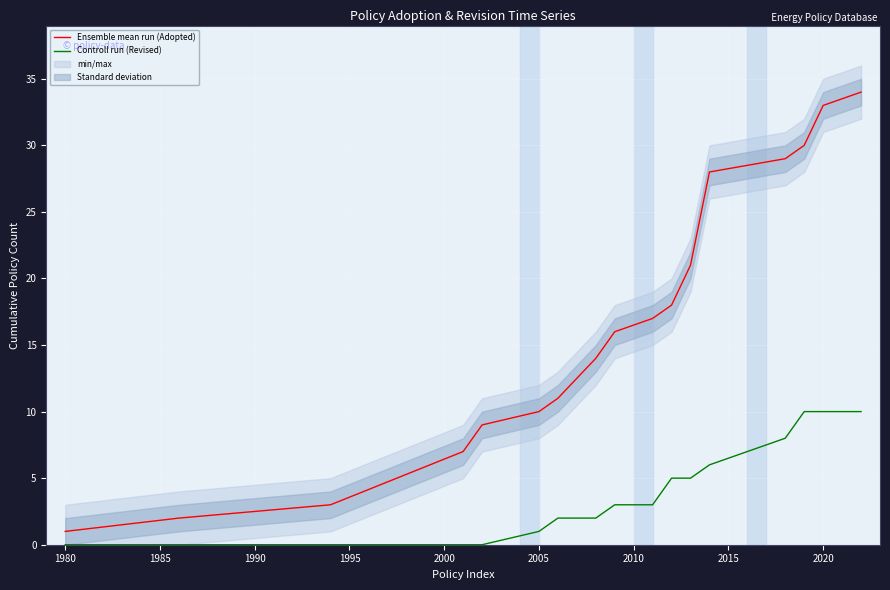

What is the value of the Ensemble mean run (Adopted) point at the 8th from the left?

14